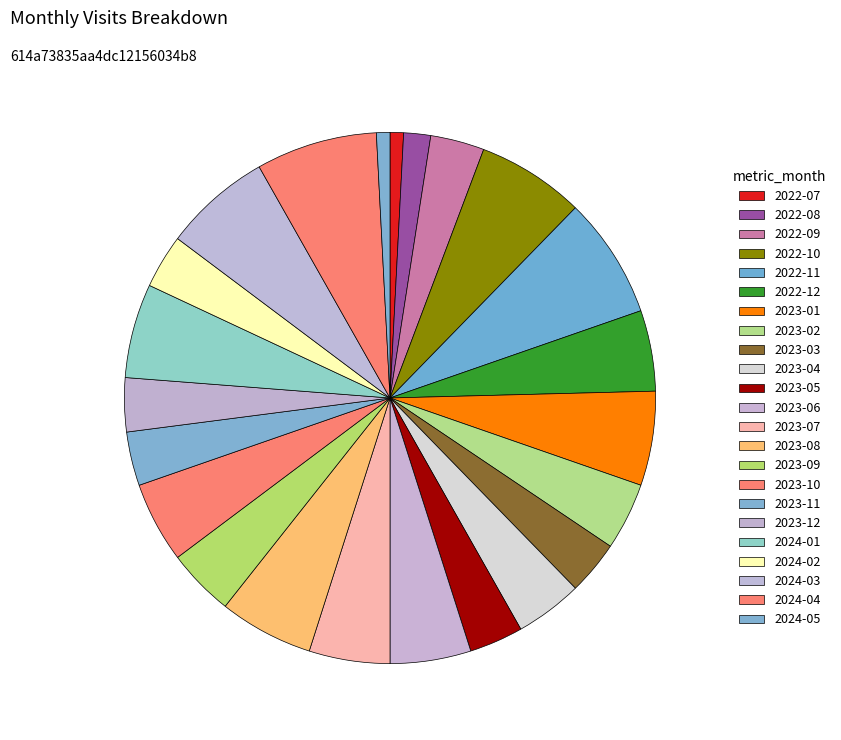

To the nearest percent, what percentage of the pie is 2024-05?

1%